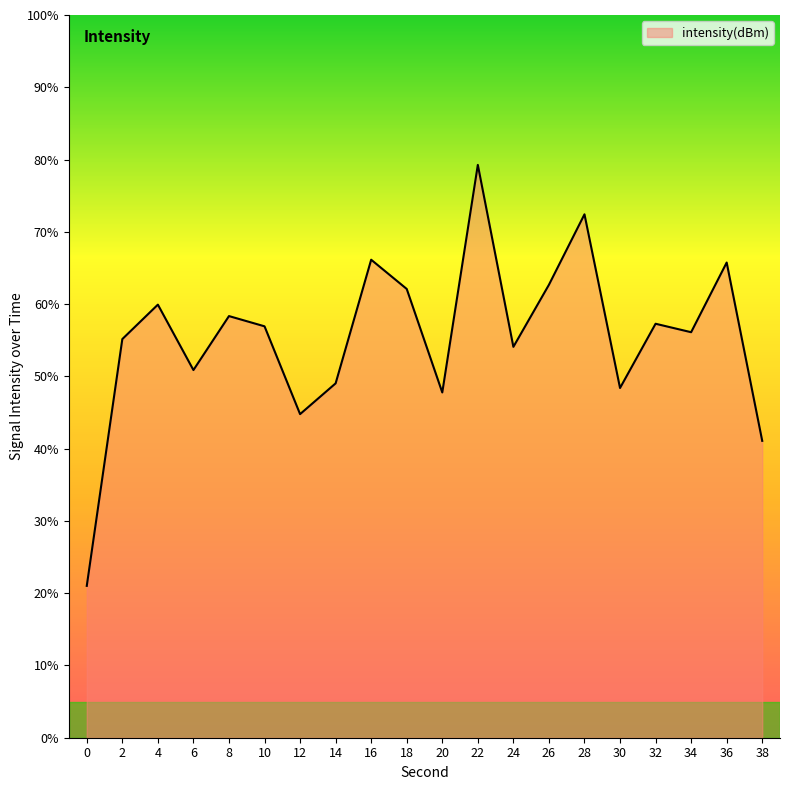

What is the difference between the maximum and minimum values?

58.3